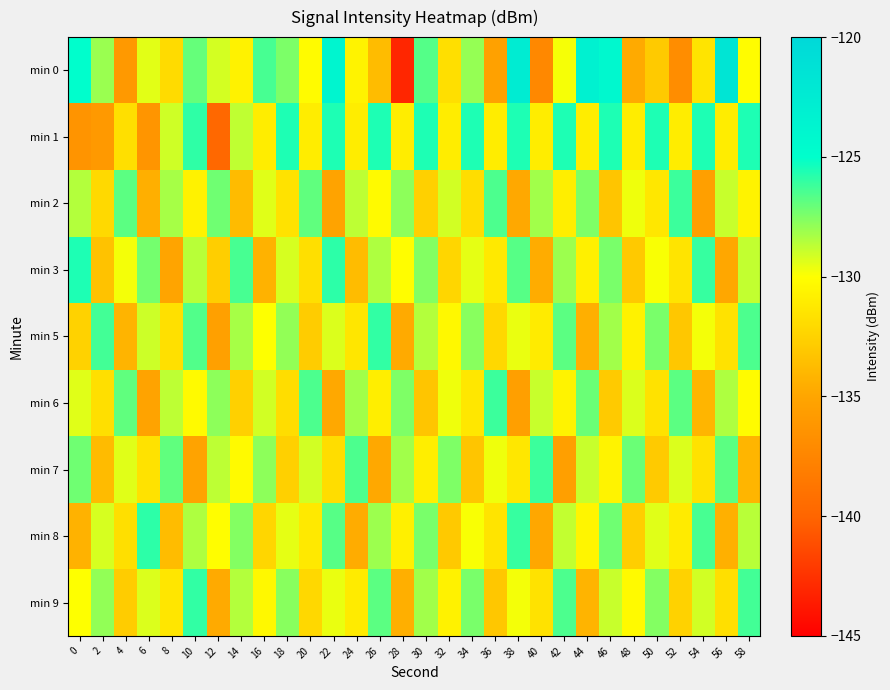

Which has a higher value, 40 or 48?

48